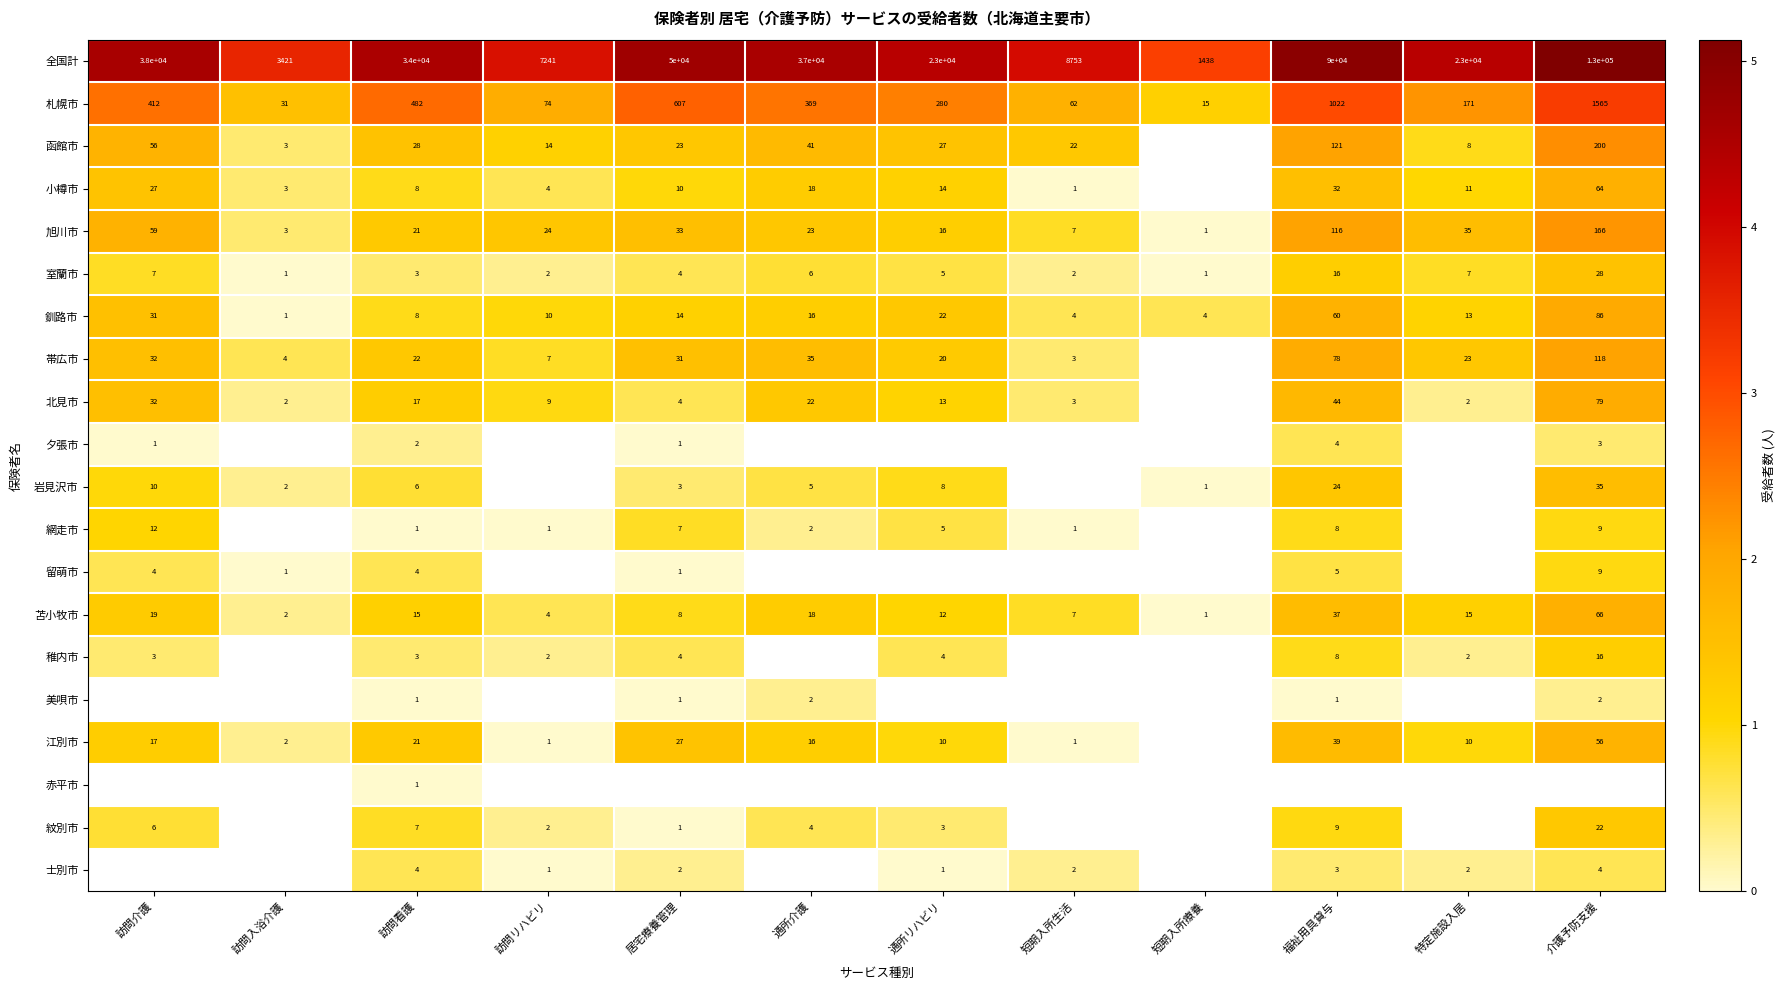

True or false: 苫小牧市 has a value of 1.2 at 訪問看護.

True